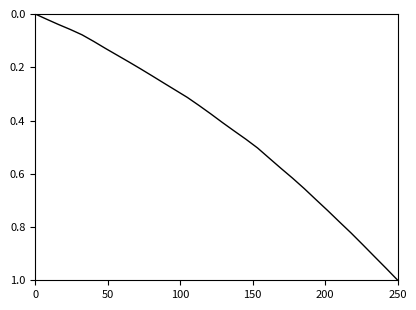

True or false: the data has more than 2 interior local peaks.

False